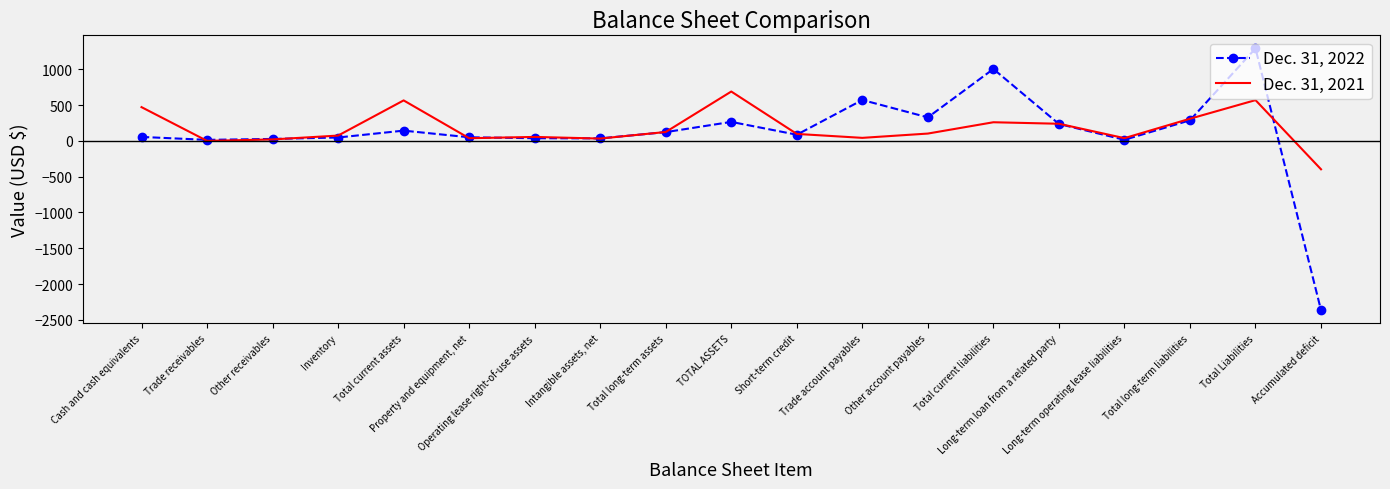

What are all the series names shown in the legend?

Dec. 31, 2022, Dec. 31, 2021